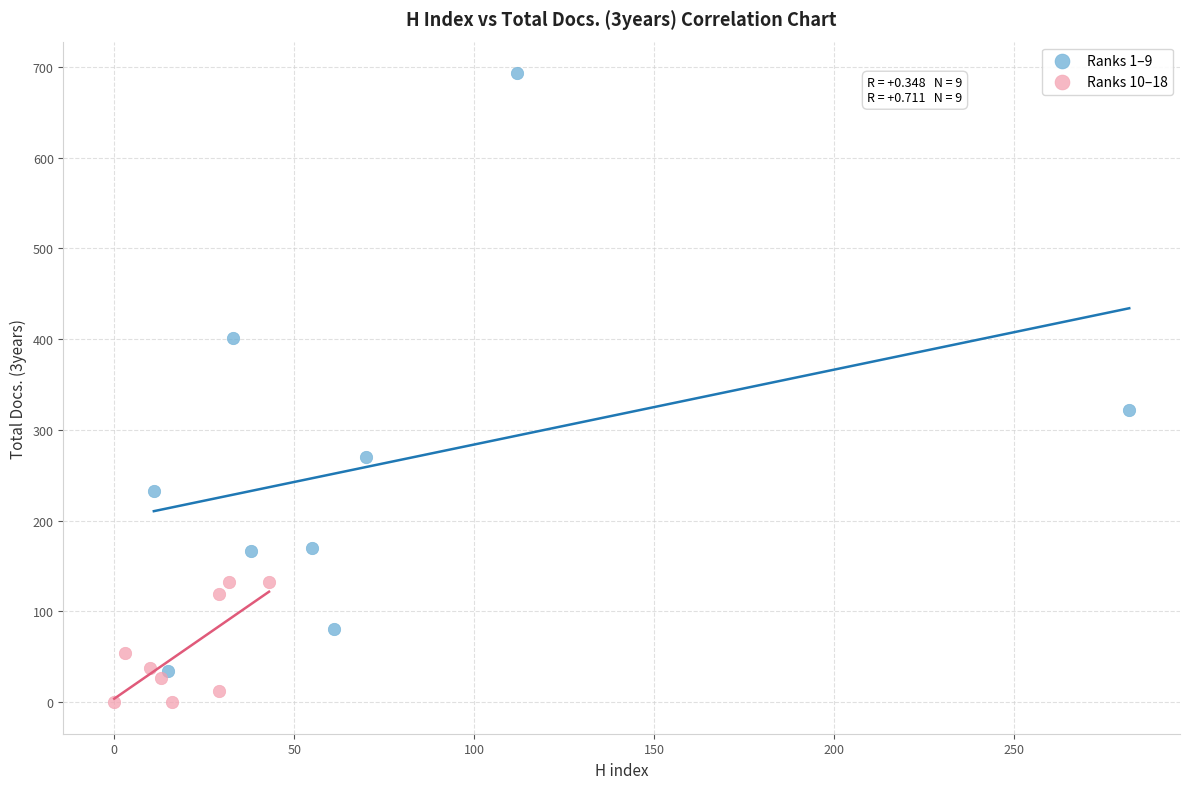

What are all the series names shown in the legend?

Ranks 1–9, Ranks 10–18